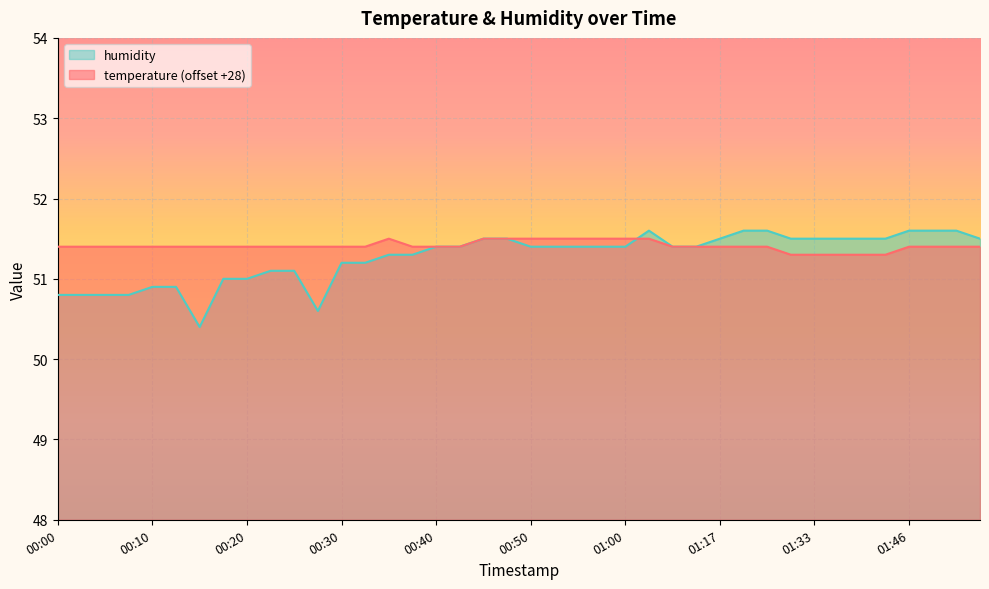

Which series has the largest range (max minus min)?

humidity